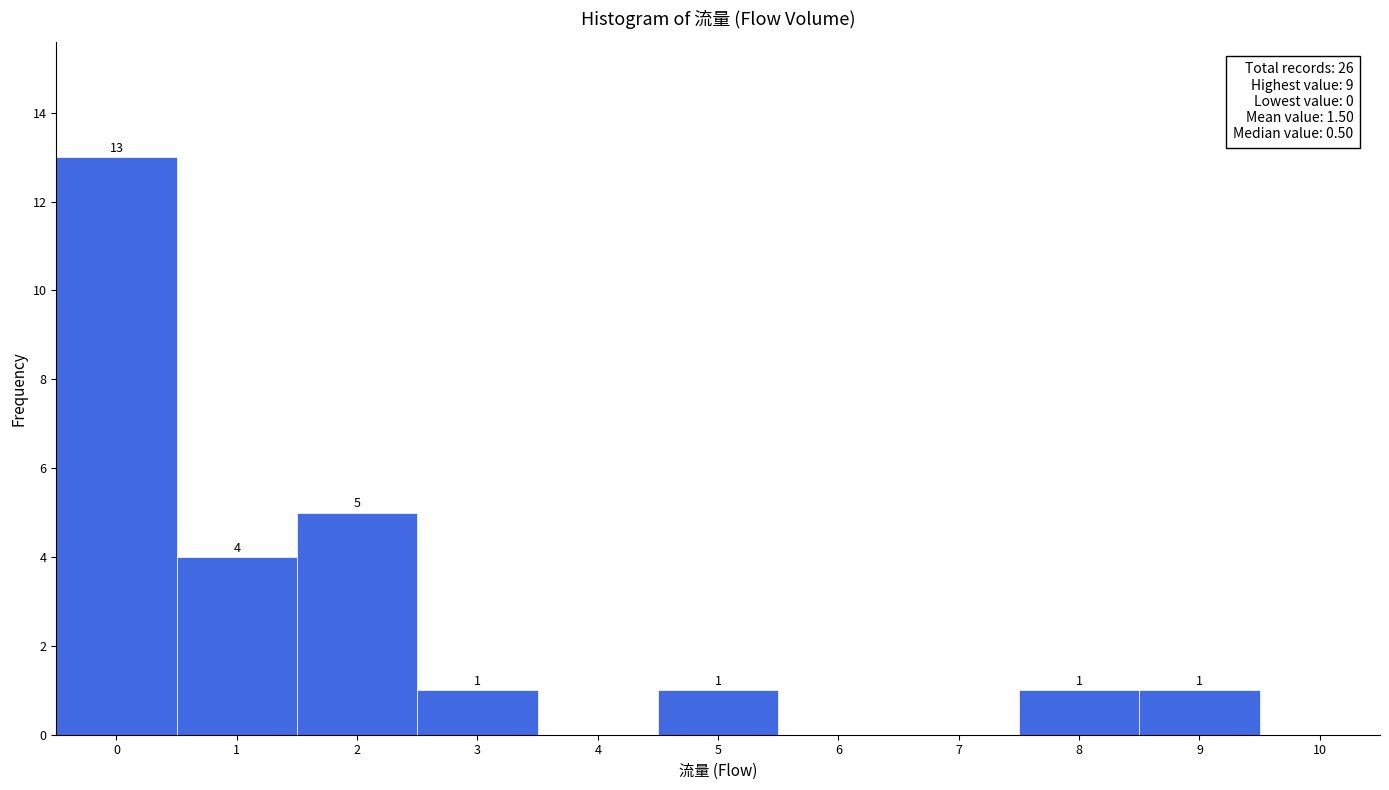

Which range on the x-axis has the tallest bar?

-0.5 to 0.5